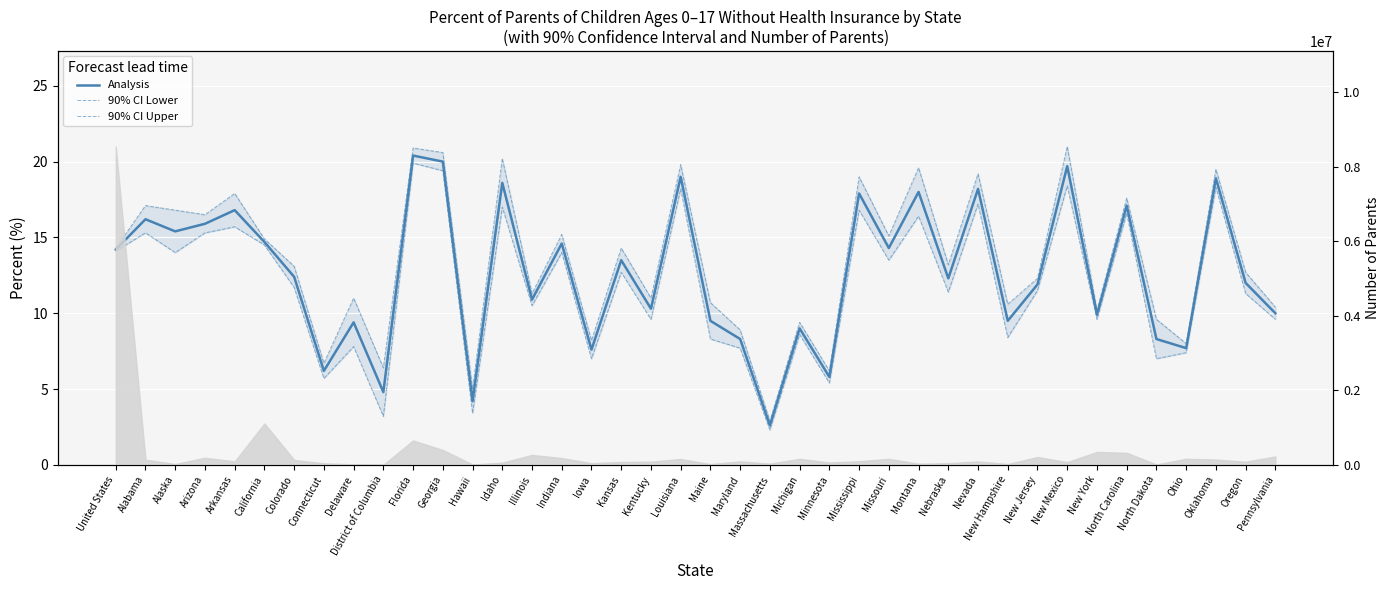

List the labels in order of Analysis value, smallest first.

Massachusetts, Hawaii, District of Columbia, Minnesota, Connecticut, Iowa, Ohio, Maryland, North Dakota, Michigan, Delaware, Maine, New Hampshire, New York, Pennsylvania, Kentucky, Illinois, New Jersey, Oregon, Nebraska, Colorado, Kansas, United States, Missouri, Indiana, California, Alaska, Arizona, Alabama, Arkansas, North Carolina, Mississippi, Montana, Nevada, Idaho, Oklahoma, Louisiana, New Mexico, Georgia, Florida